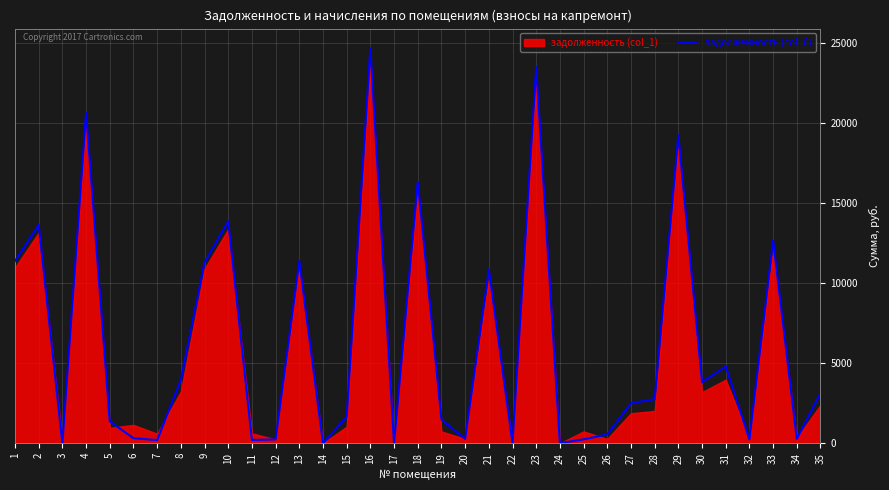

Which has a higher value, 21 or 14?

21